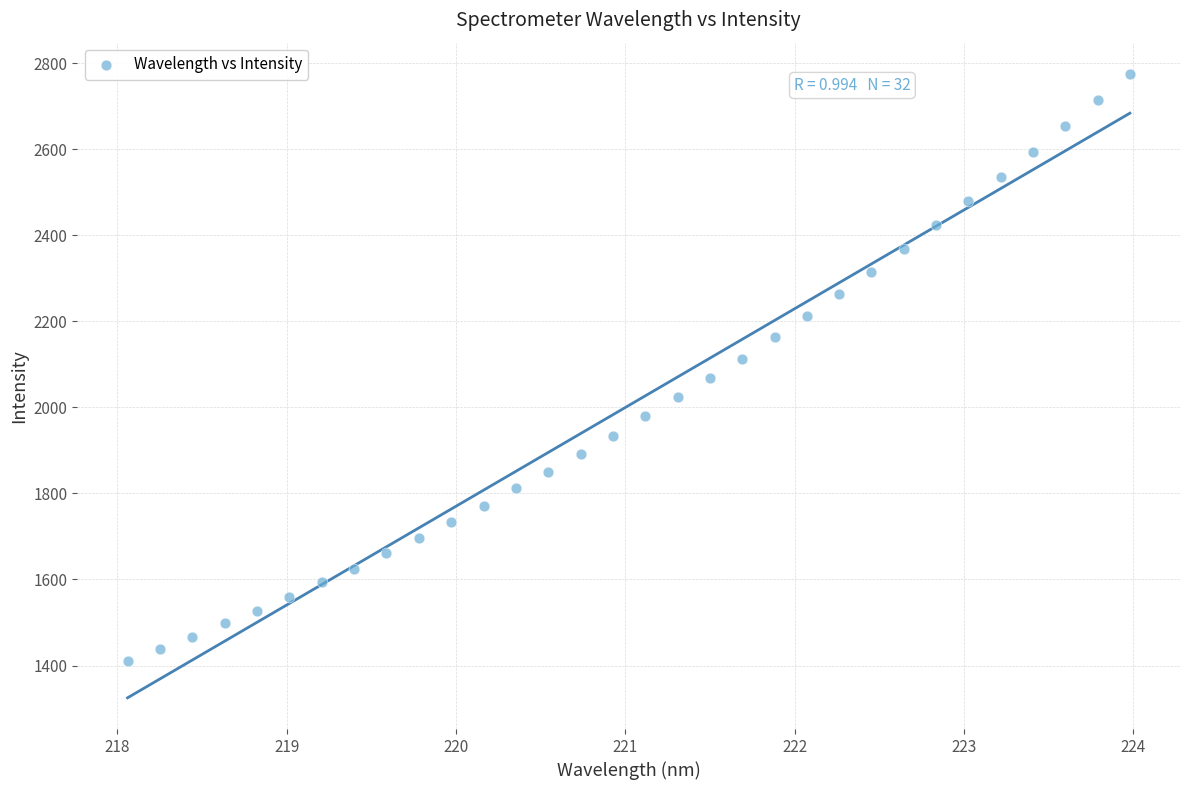

What is the range of X values (max minus min)?

5.9